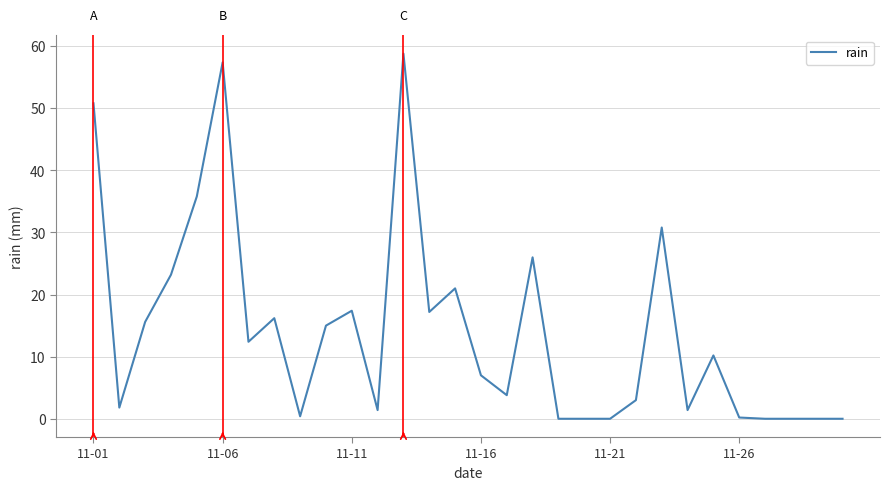

What is the difference between the maximum and minimum values?

58.8